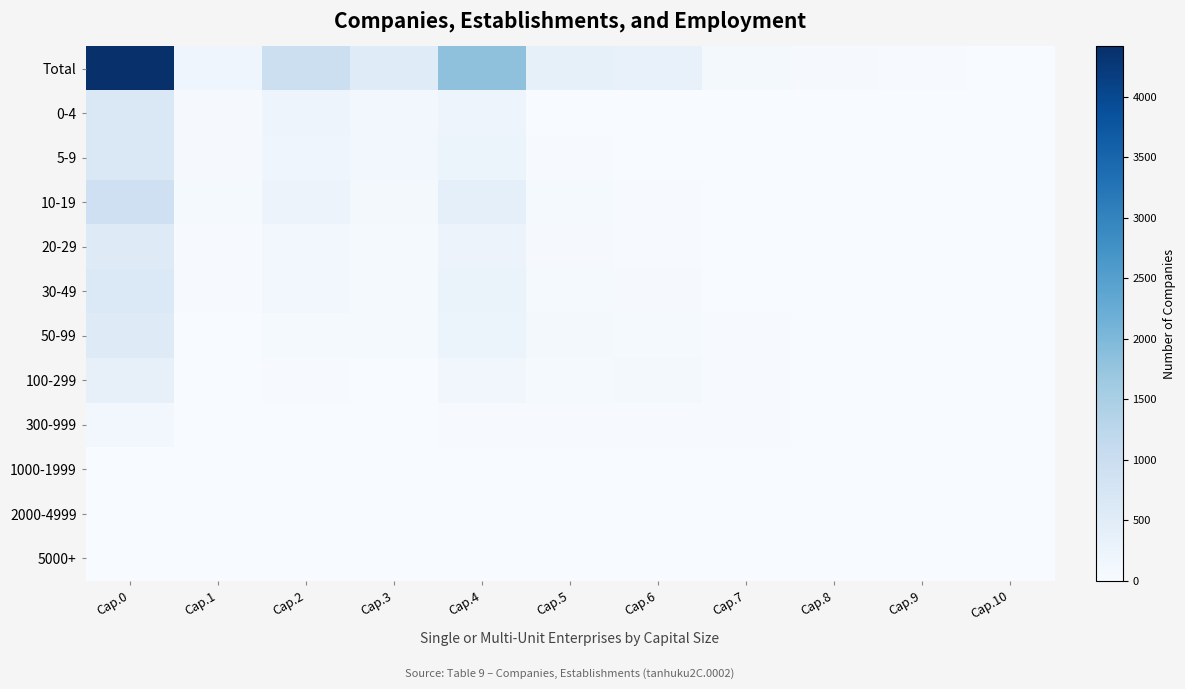

Reading left to right, transcribe all the data shown in this chart.

Total: Cap.0=4415	Cap.1=191	Cap.2=950	Cap.3=520	Cap.4=1825	Cap.5=367	Cap.6=315	Cap.7=96	Cap.8=40	Cap.9=26	Cap.10=13
0-4: Cap.0=636	Cap.1=41	Cap.2=211	Cap.3=121	Cap.4=217	Cap.5=14	Cap.6=12	Cap.7=2	Cap.8=0	Cap.9=1	Cap.10=0
5-9: Cap.0=642	Cap.1=40	Cap.2=190	Cap.3=108	Cap.4=262	Cap.5=24	Cap.6=6	Cap.7=2	Cap.8=0	Cap.9=0	Cap.10=0
10-19: Cap.0=922	Cap.1=52	Cap.2=251	Cap.3=101	Cap.4=403	Cap.5=56	Cap.6=30	Cap.7=6	Cap.8=0	Cap.9=1	Cap.10=1
20-29: Cap.0=543	Cap.1=20	Cap.2=109	Cap.3=66	Cap.4=257	Cap.5=44	Cap.6=33	Cap.7=5	Cap.8=0	Cap.9=0	Cap.10=0
30-49: Cap.0=620	Cap.1=27	Cap.2=106	Cap.3=60	Cap.4=293	Cap.5=64	Cap.6=43	Cap.7=6	Cap.8=6	Cap.9=2	Cap.10=1
50-99: Cap.0=537	Cap.1=11	Cap.2=61	Cap.3=52	Cap.4=229	Cap.5=88	Cap.6=67	Cap.7=18	Cap.8=6	Cap.9=4	Cap.10=0
100-299: Cap.0=361	Cap.1=0	Cap.2=21	Cap.3=10	Cap.4=139	Cap.5=52	Cap.6=87	Cap.7=30	Cap.8=13	Cap.9=5	Cap.10=2
300-999: Cap.0=123	Cap.1=0	Cap.2=1	Cap.3=2	Cap.4=25	Cap.5=22	Cap.6=33	Cap.7=21	Cap.8=11	Cap.9=7	Cap.10=1
1000-1999: Cap.0=16	Cap.1=0	Cap.2=0	Cap.3=0	Cap.4=0	Cap.5=1	Cap.6=4	Cap.7=4	Cap.8=4	Cap.9=2	Cap.10=1
2000-4999: Cap.0=12	Cap.1=0	Cap.2=0	Cap.3=0	Cap.4=0	Cap.5=2	Cap.6=0	Cap.7=2	Cap.8=0	Cap.9=4	Cap.10=4
5000+: Cap.0=3	Cap.1=0	Cap.2=0	Cap.3=0	Cap.4=0	Cap.5=0	Cap.6=0	Cap.7=0	Cap.8=0	Cap.9=0	Cap.10=3